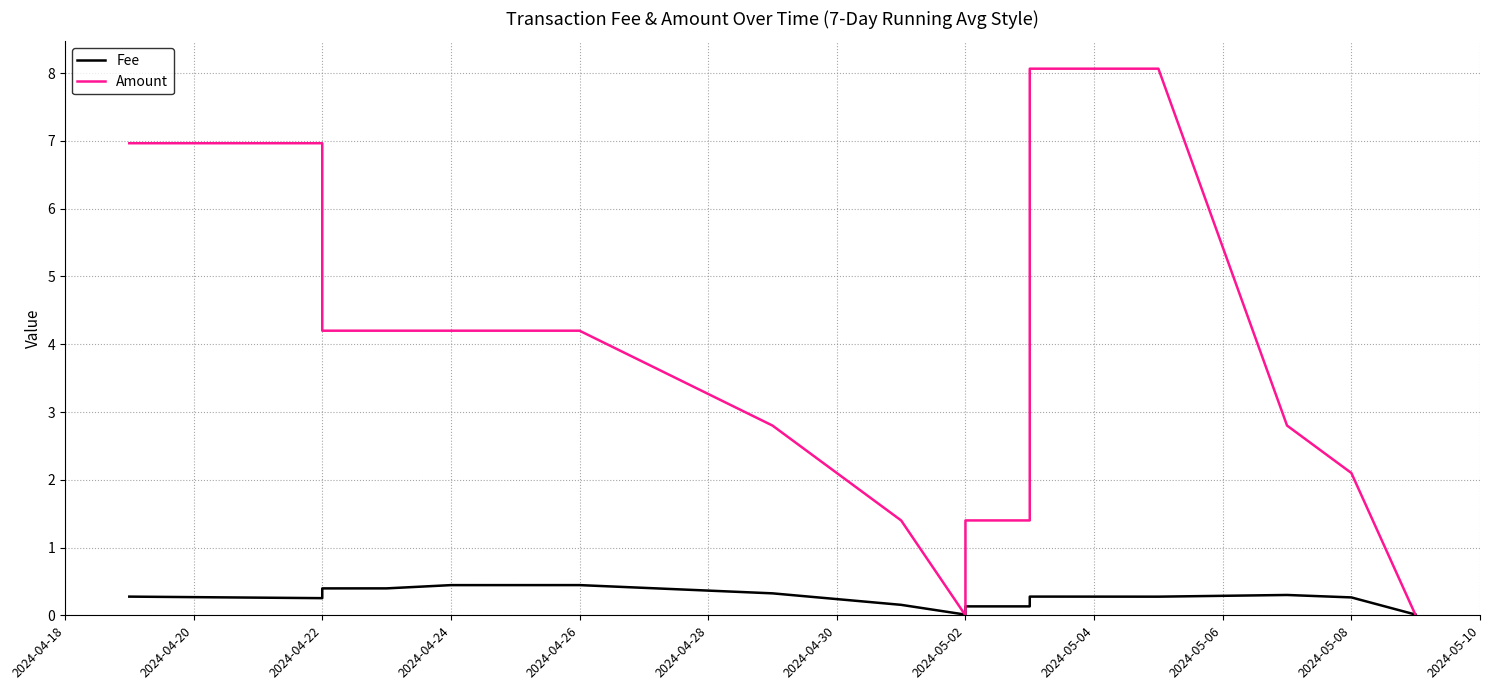

What is the difference between the highest and lowest values at 2024-04-26?

3.8